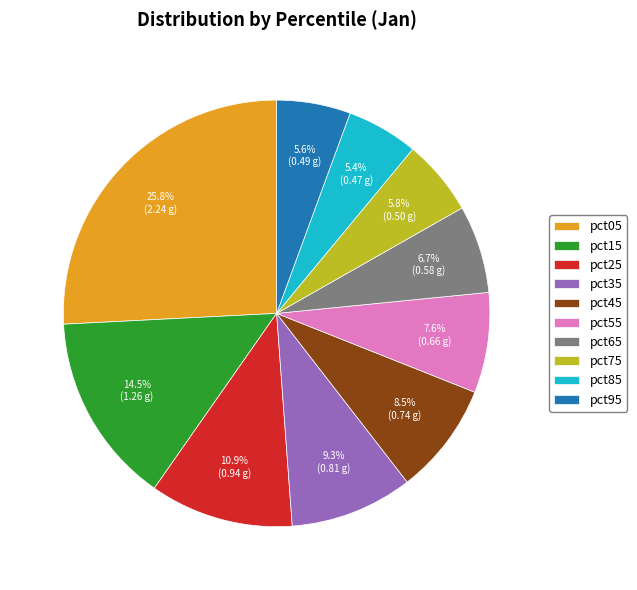

Is there a majority slice in this chart?

No